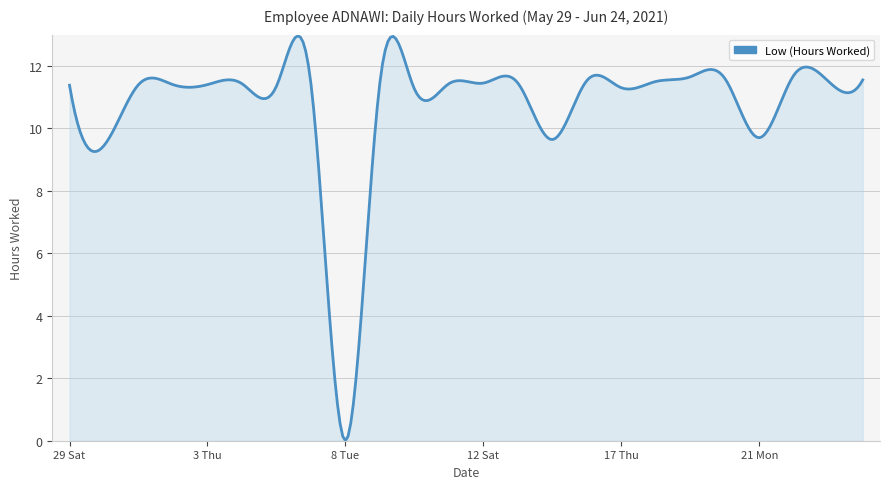

What is the maximum value shown in the chart?

13.0